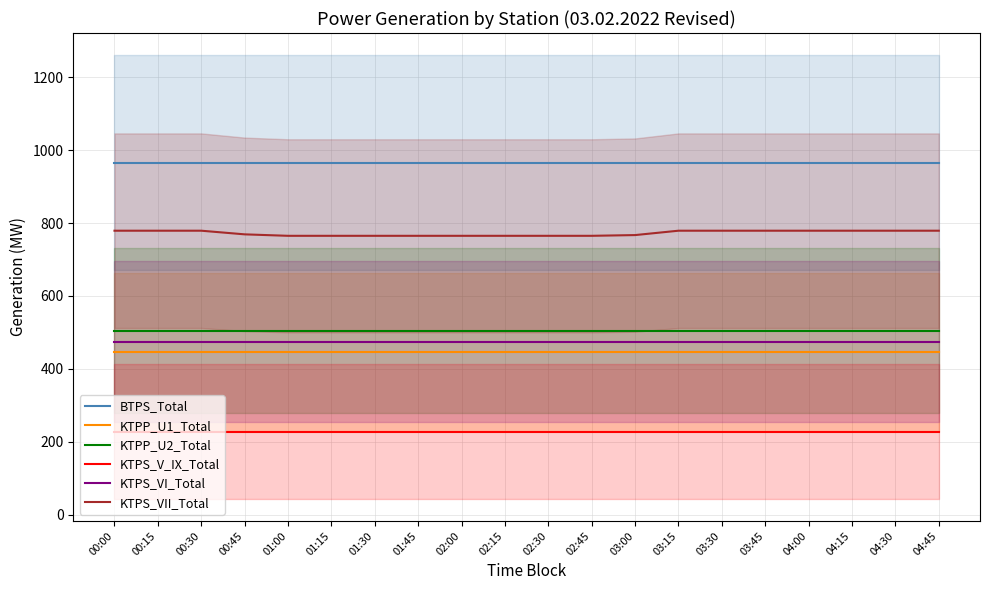

What is the maximum value shown in the chart?

965.5